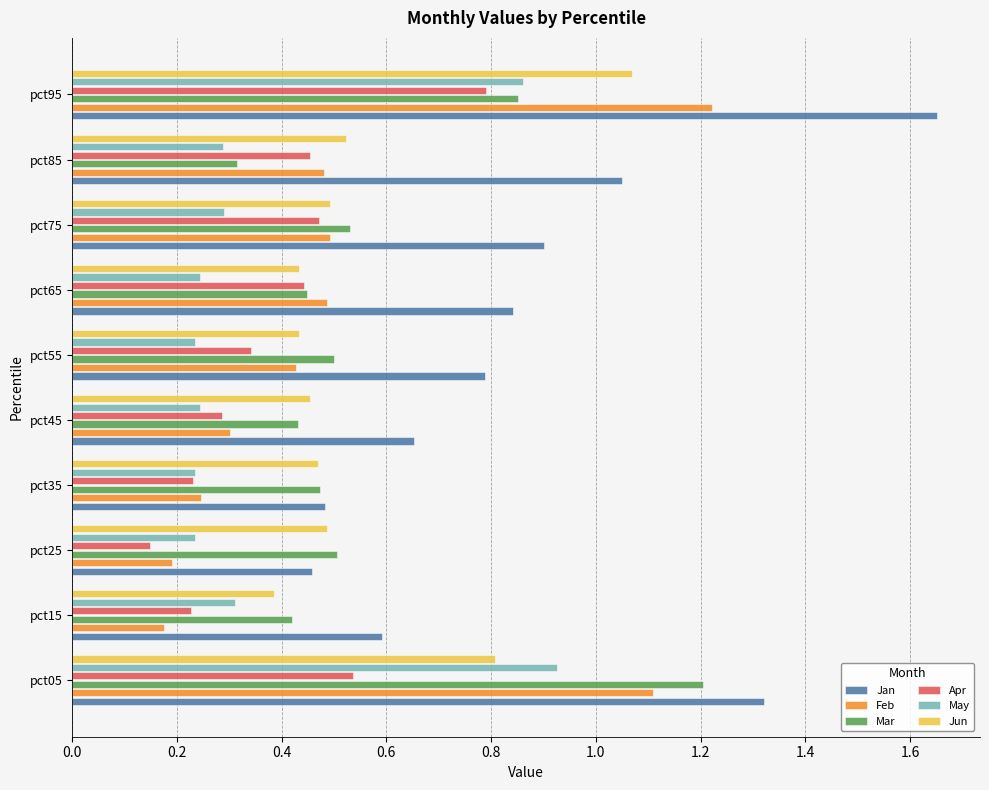

Which series changed the most between pct35 and pct75?

Jan